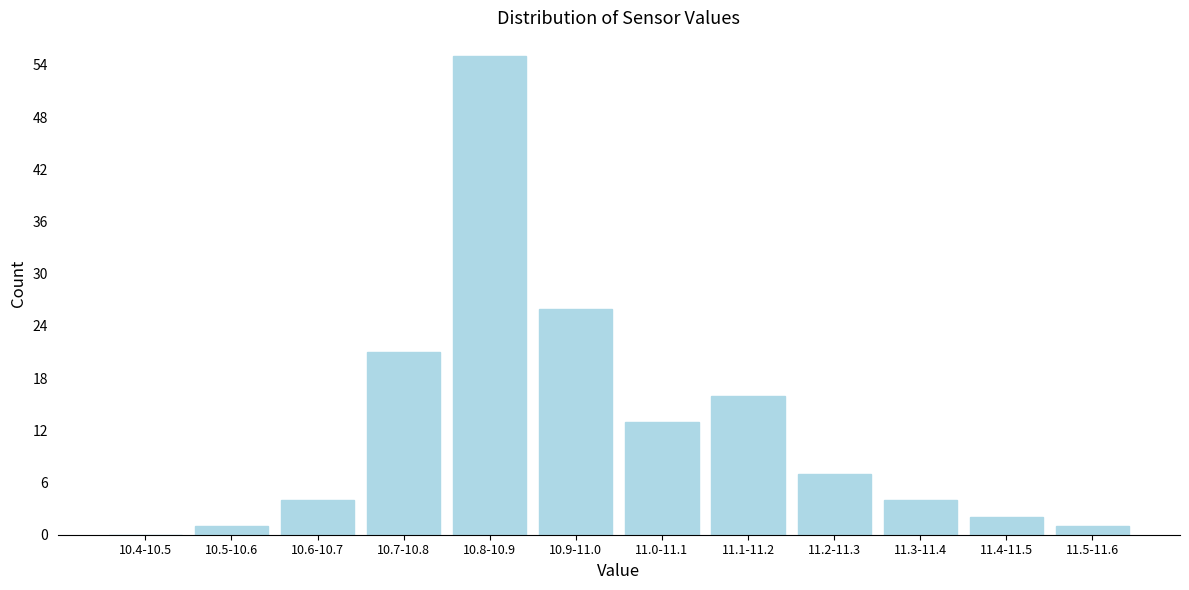

Reading right to left, extract all data points from this chart.

11.5-11.6=1	11.4-11.5=2	11.3-11.4=4	11.2-11.3=7	11.1-11.2=16	11.0-11.1=13	10.9-11.0=26	10.8-10.9=55	10.7-10.8=21	10.6-10.7=4	10.5-10.6=1	10.4-10.5=0